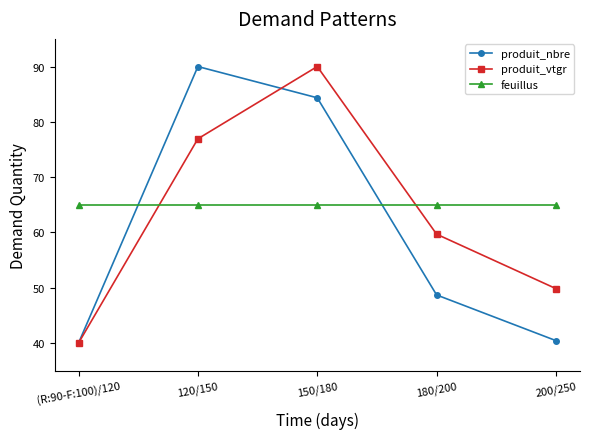

What is the spread (max minus min) of values at (R:90-F:100)/120?

25.0